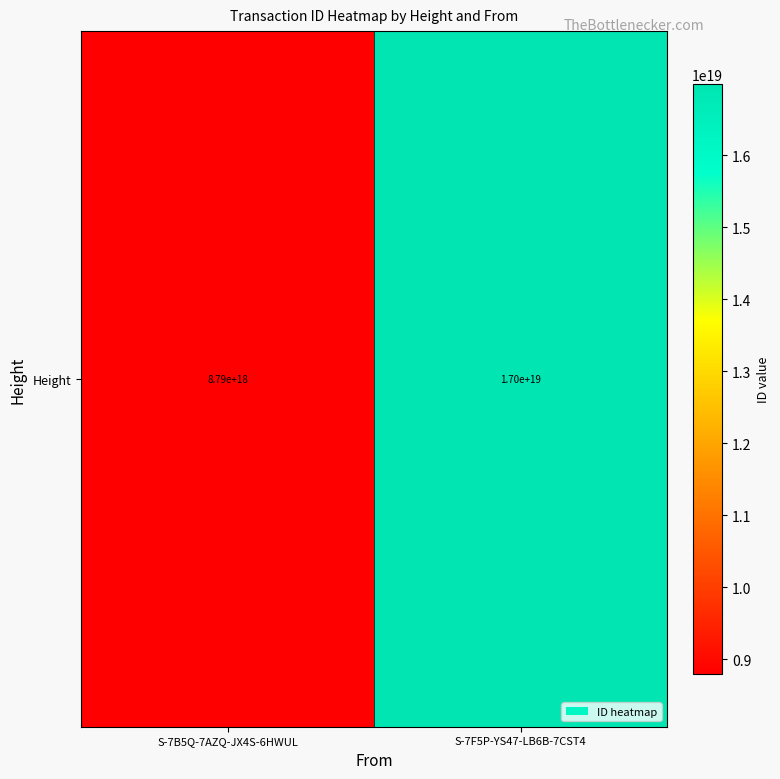

Between S-7F5P-YS47-LB6B-7CST4 and S-7B5Q-7AZQ-JX4S-6HWUL, which is larger?

S-7F5P-YS47-LB6B-7CST4